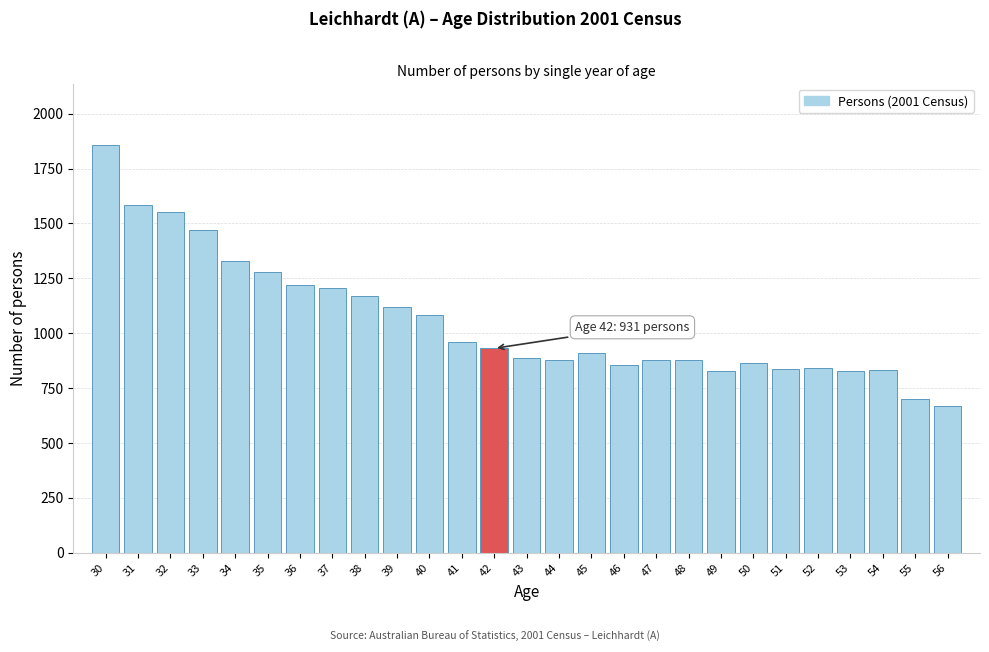

What is the value of the 7th bar from the left?

1219